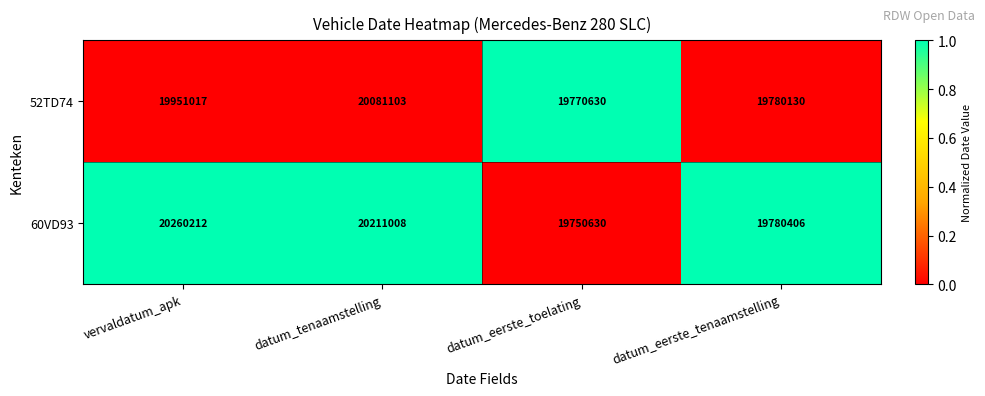

Rank the series by their average value, from lowest to highest.

52TD74, 60VD93